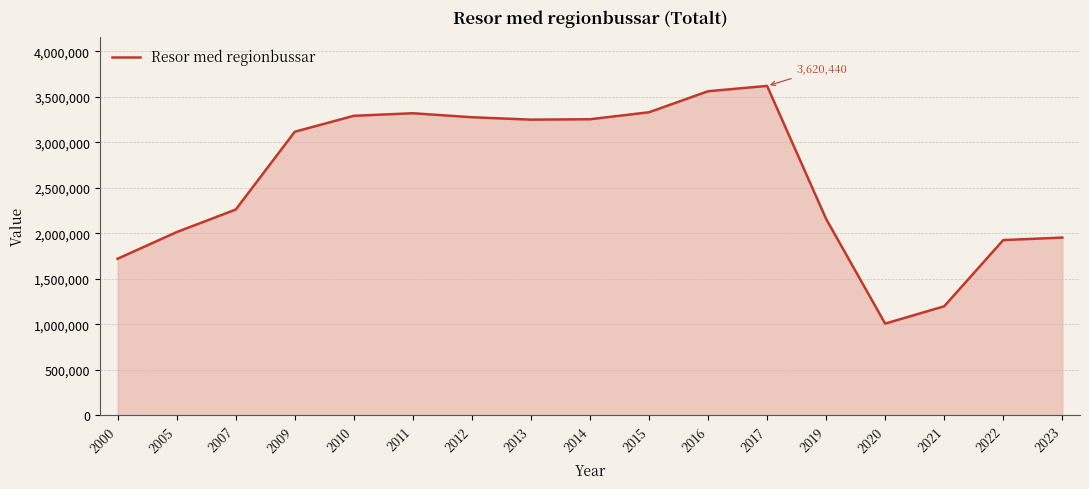

What is the sum of all values?

44258343